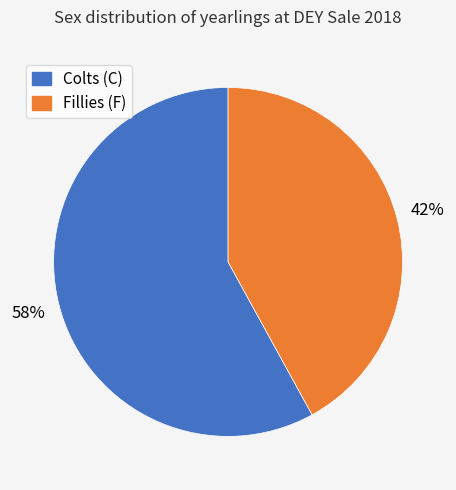

To the nearest percent, what is the difference between the largest and smallest slice percentages?

16%